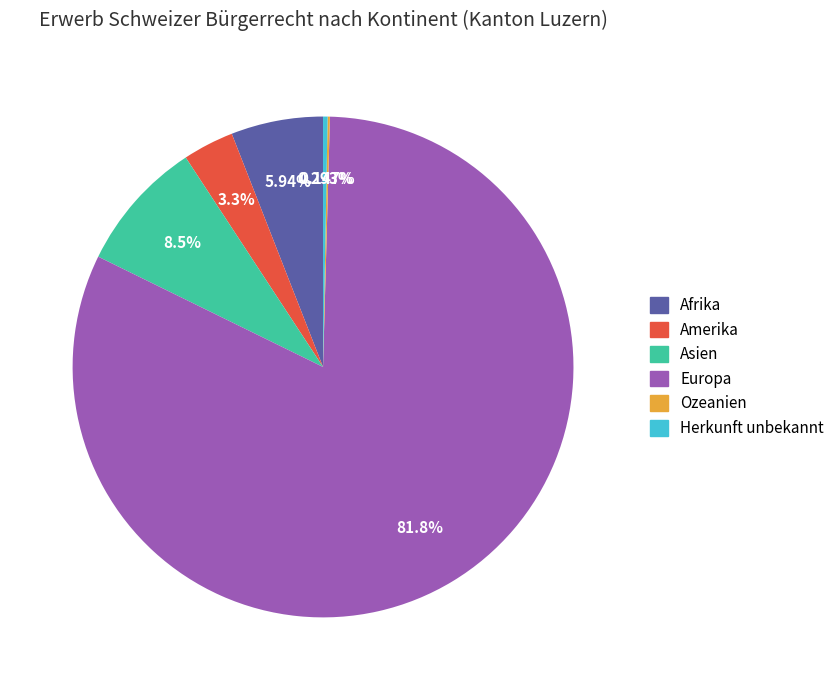

Which category has the biggest portion of the pie?

Europa